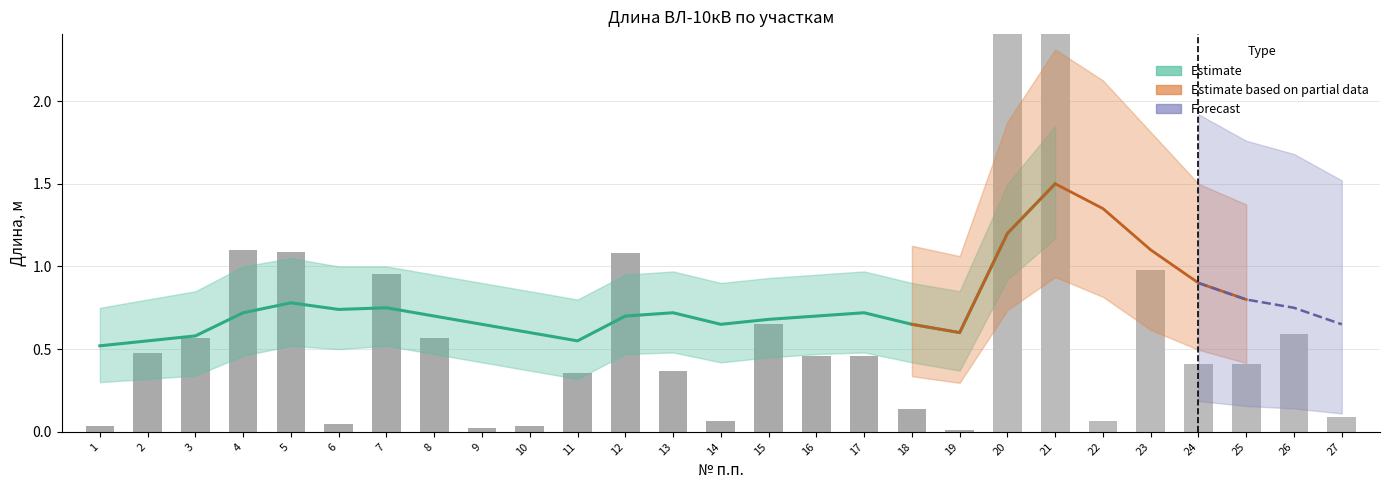

What is the maximum value for Lower?

1.2